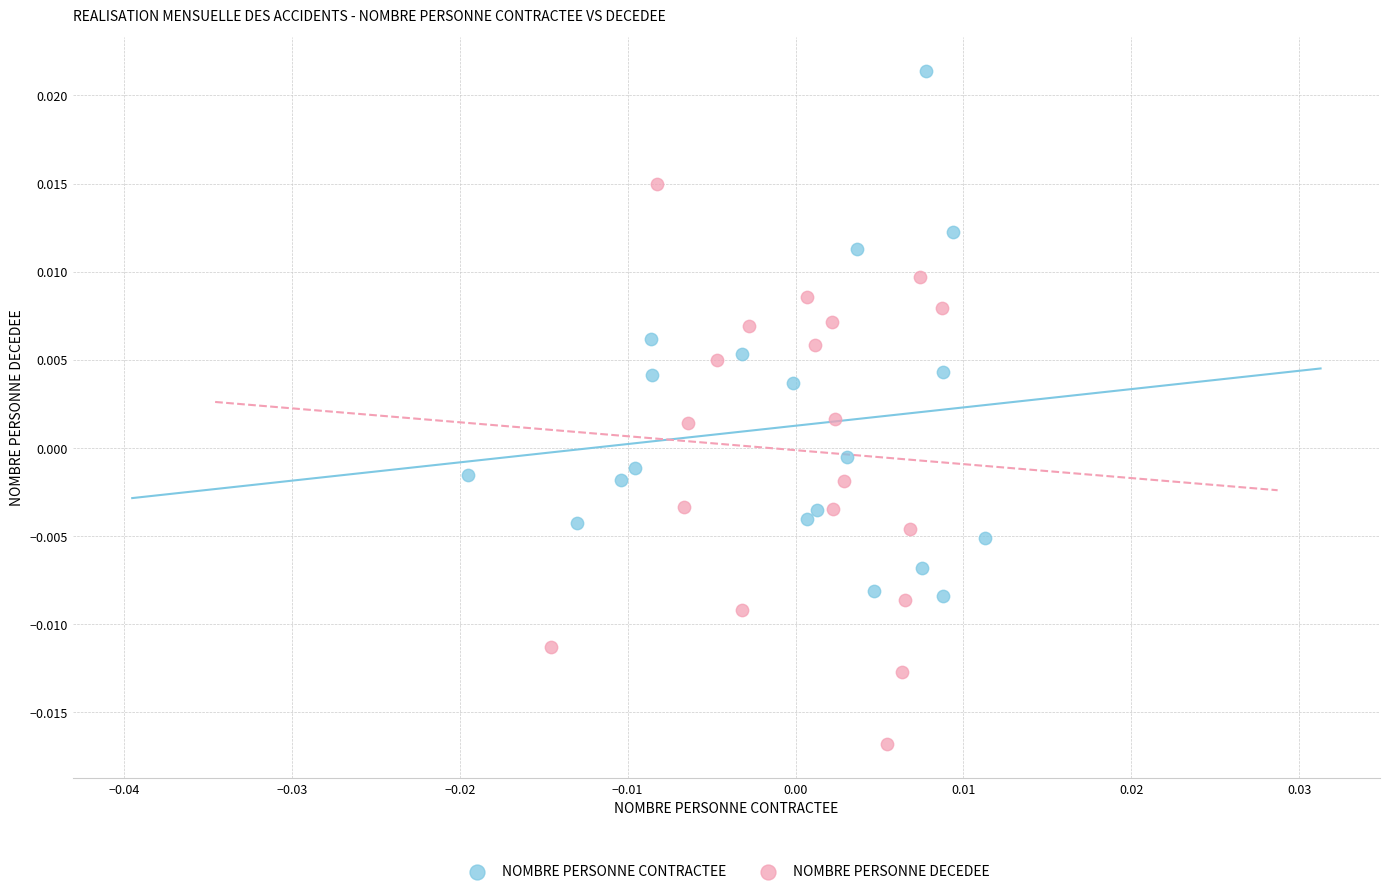

Which series has the widest spread of Y values?

NOMBRE PERSONNE DECEDEE